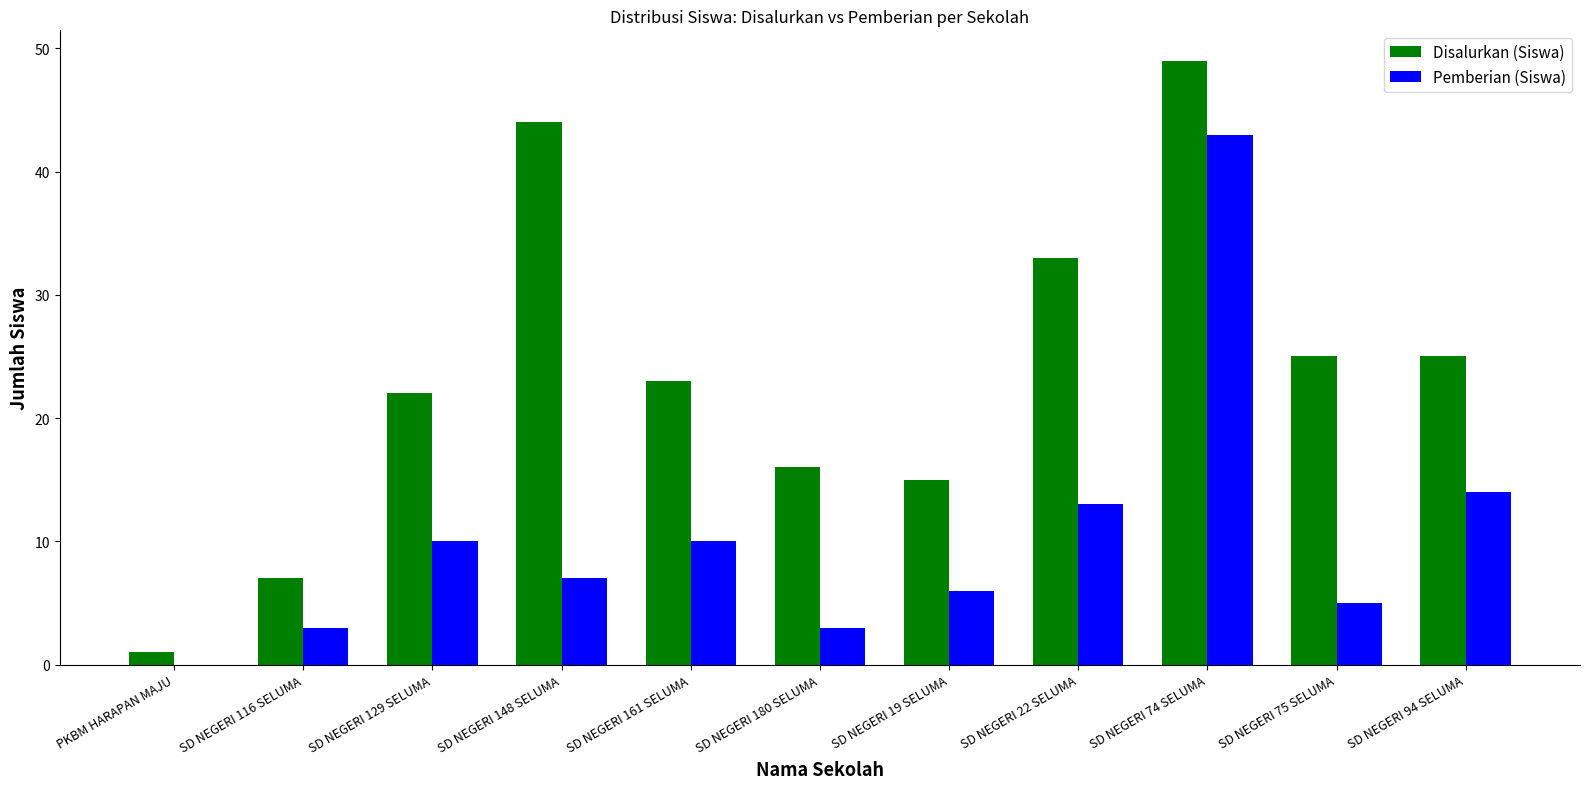

At which category does the chart reach its peak across all series?

SD NEGERI 74 SELUMA